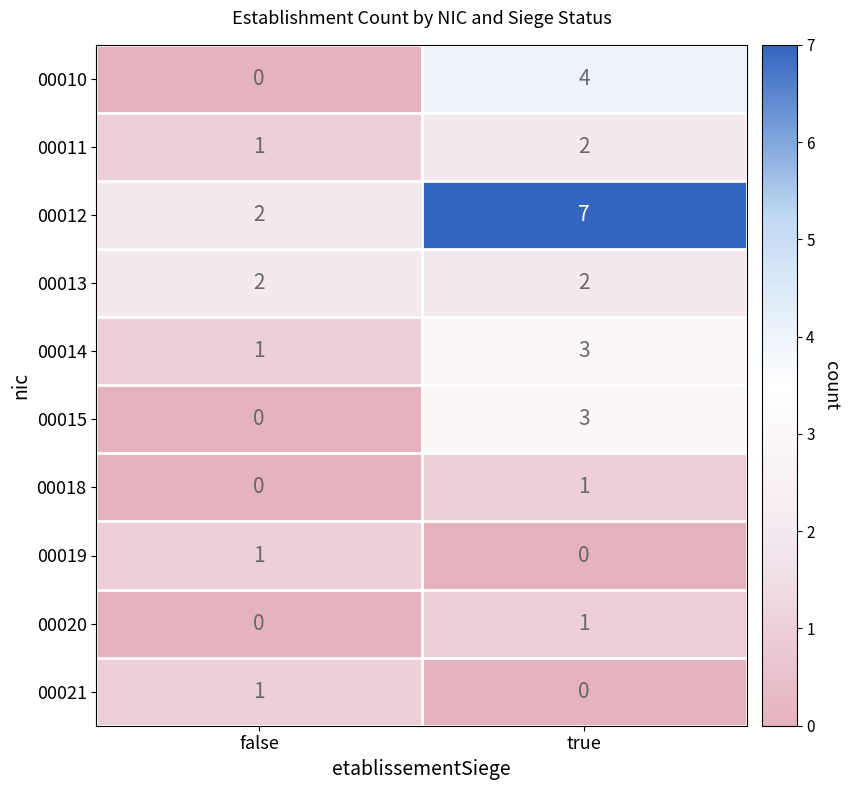

Between false and true, which series saw the biggest shift?

row_2